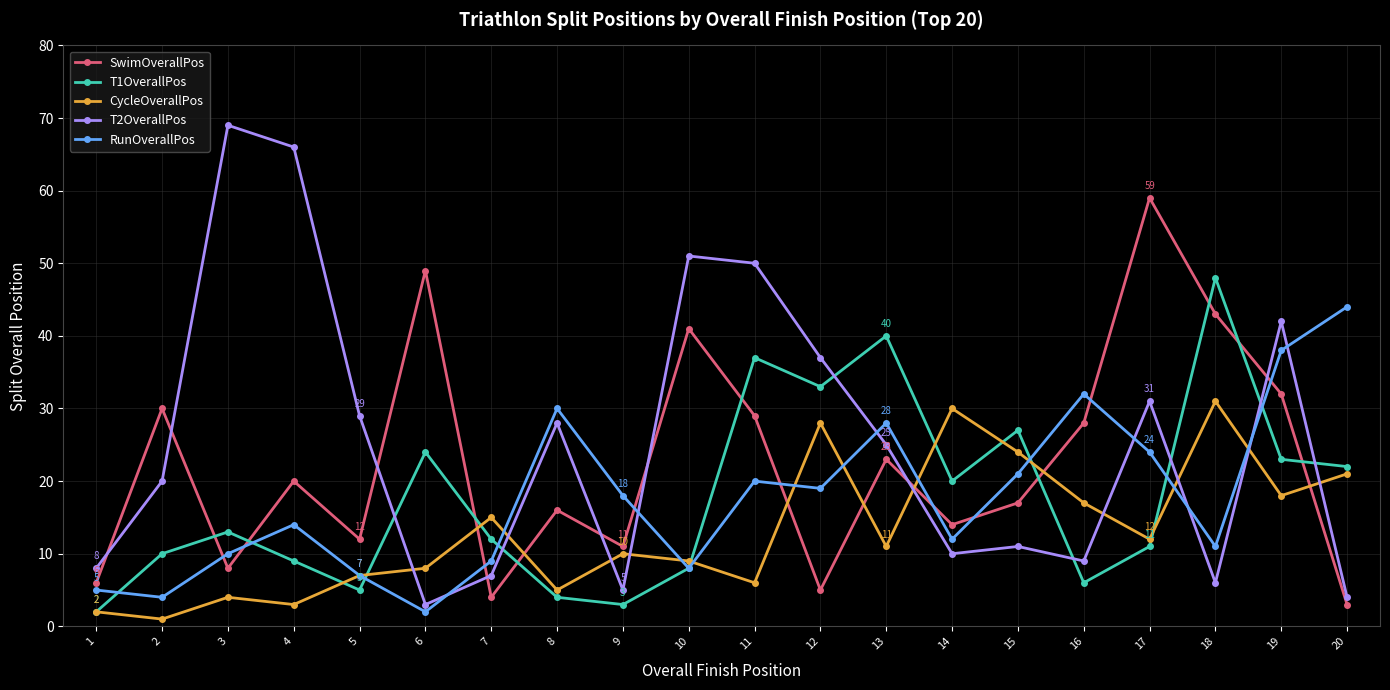

What is the value of the CycleOverallPos point at the 15th from the left?

24